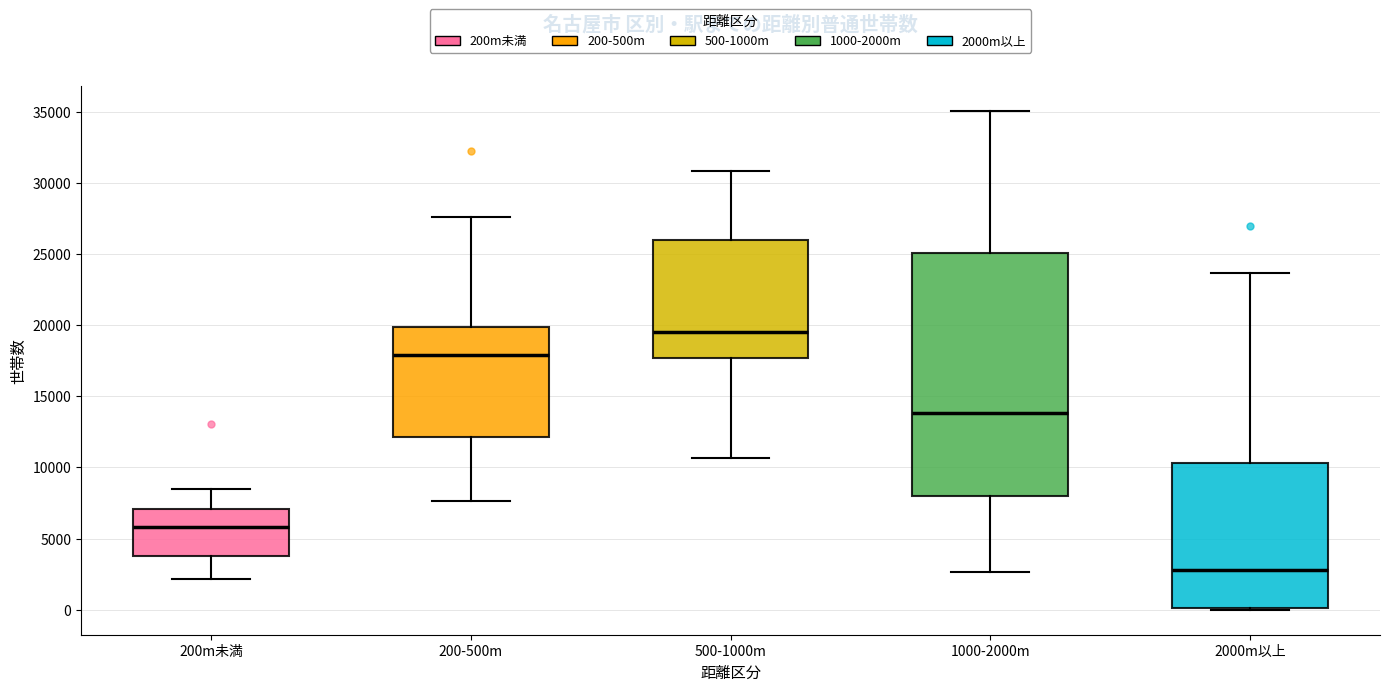

Which box has the lowest median line?

2000m以上